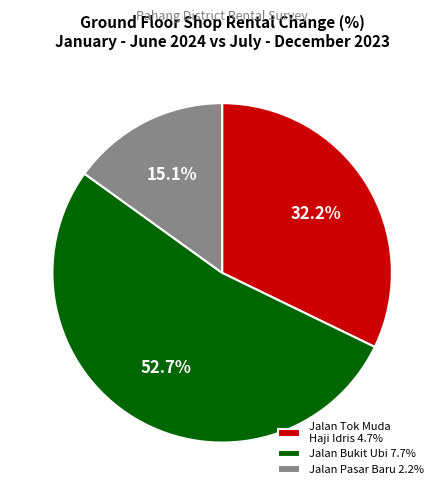

Rank the categories by value from highest to lowest.

Jalan Bukit Ubi 7.7%, Jalan Tok Muda Haji Idris 4.7%, Jalan Pasar Baru 2.2%